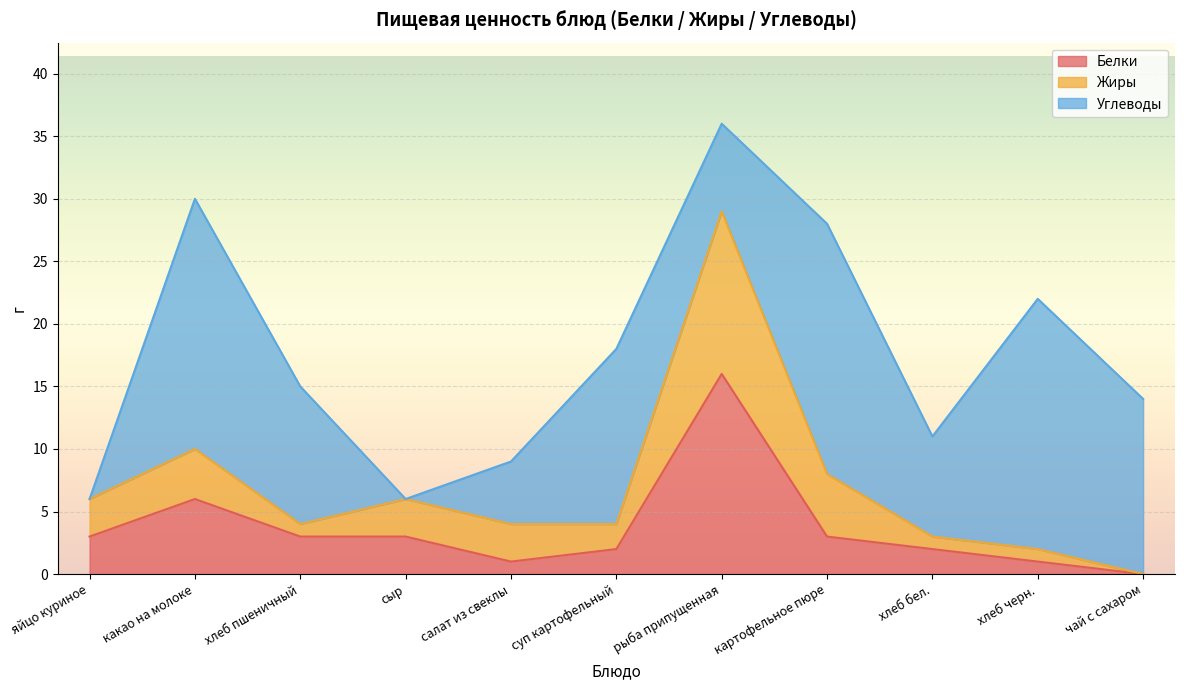

Read the Белки value at рыба припущенная.

16